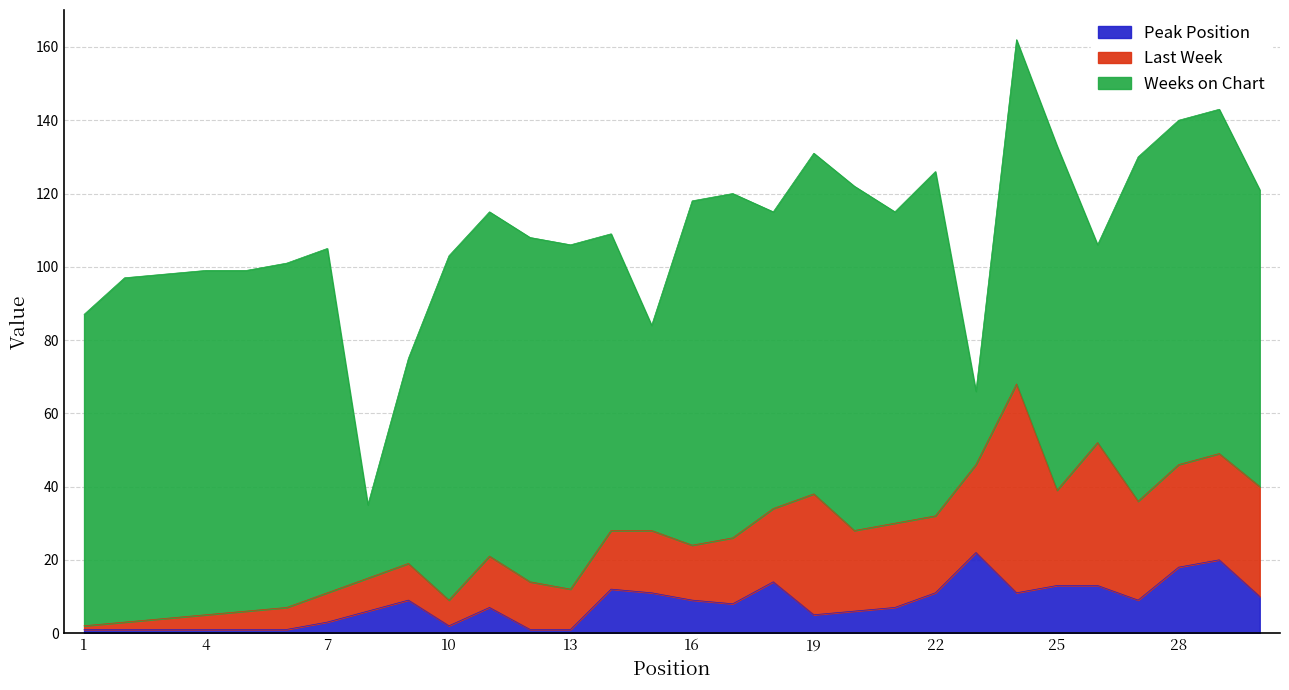

Rank the categories by Peak Position value from highest to lowest.

23, 29, 28, 18, 25, 26, 14, 15, 22, 24, 30, 9, 16, 27, 17, 11, 21, 8, 20, 19, 7, 10, 1, 2, 3, 4, 5, 6, 12, 13